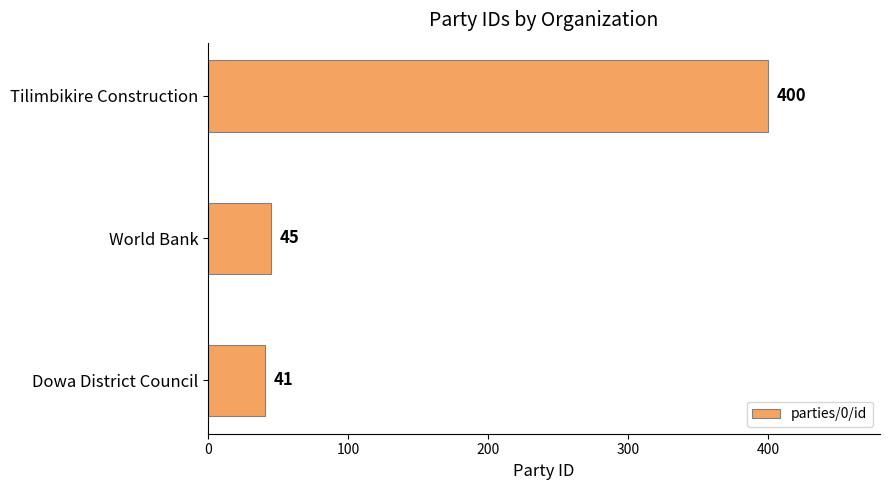

Where is the data nearest to the value 220?

World Bank